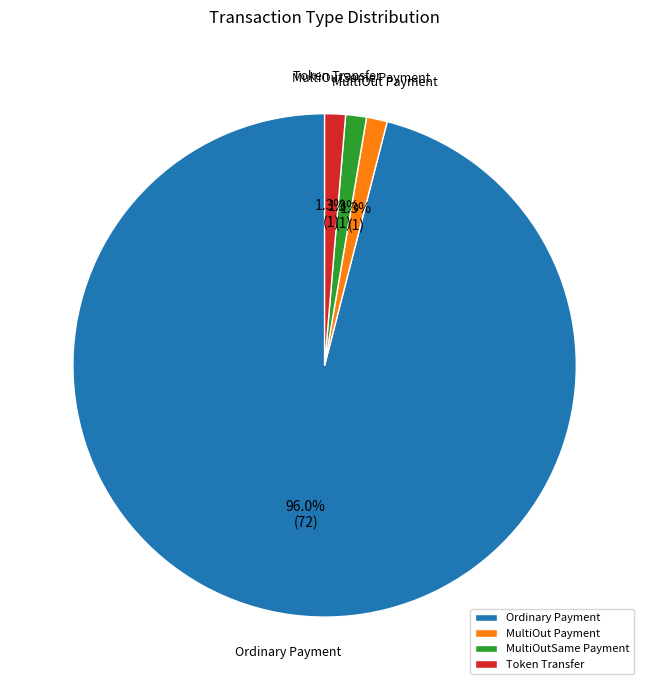

Is there any slice that represents more than half of the pie?

Yes